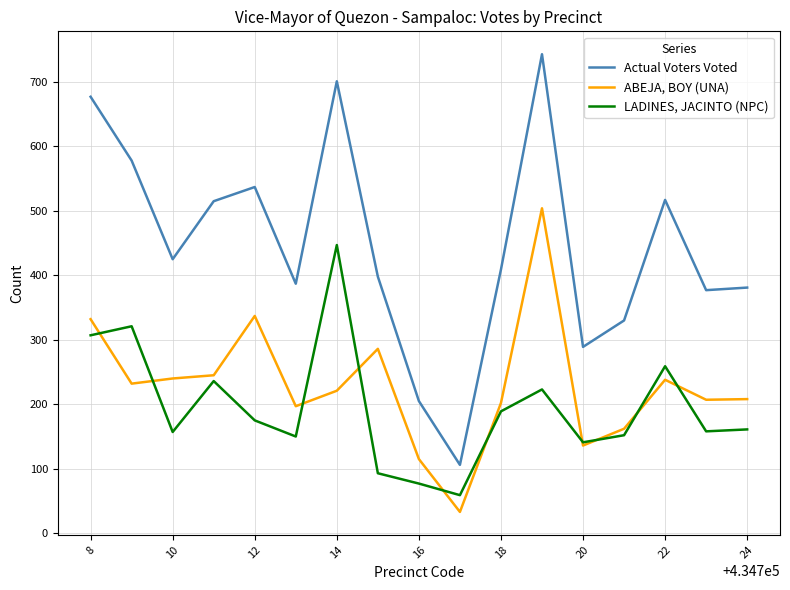

What is the maximum value shown in the chart?

743